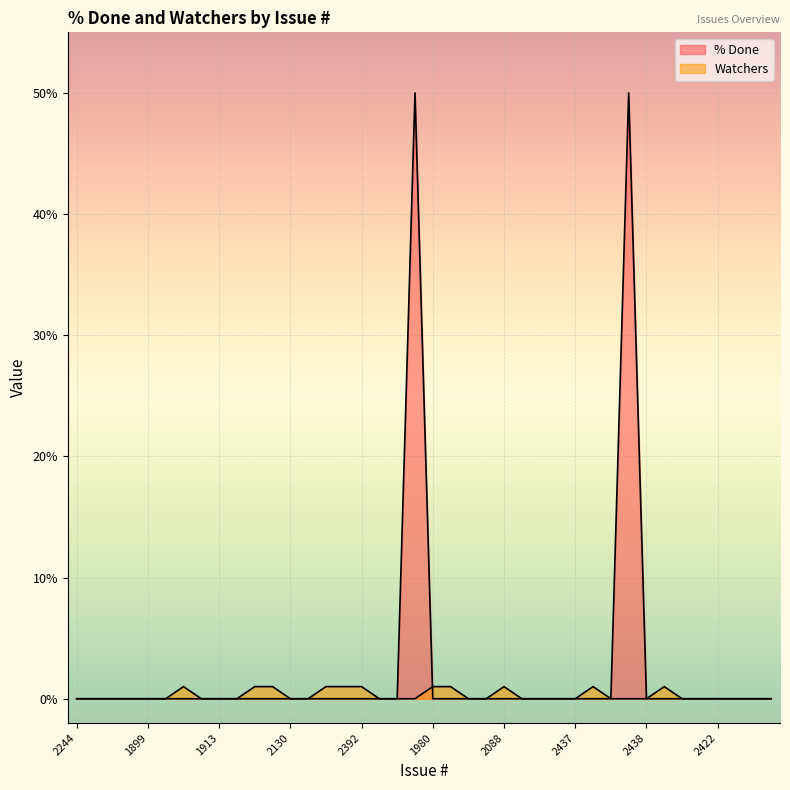

Reading right to left, extract all data points from this chart.

% Done: 0	0	0	0	0	0	0	0	50	0	0	0	0	0	0	0	0	0	0	0	50	0	0	0	0	0	0	0	0	0	0	0	0	0	0	0	0	0	0	0
Watchers: 0	0	0	0	0	0	1	0	0	0	1	0	0	0	0	1	0	0	1	1	0	0	0	1	1	1	0	0	1	1	0	0	0	1	0	0	0	0	0	0